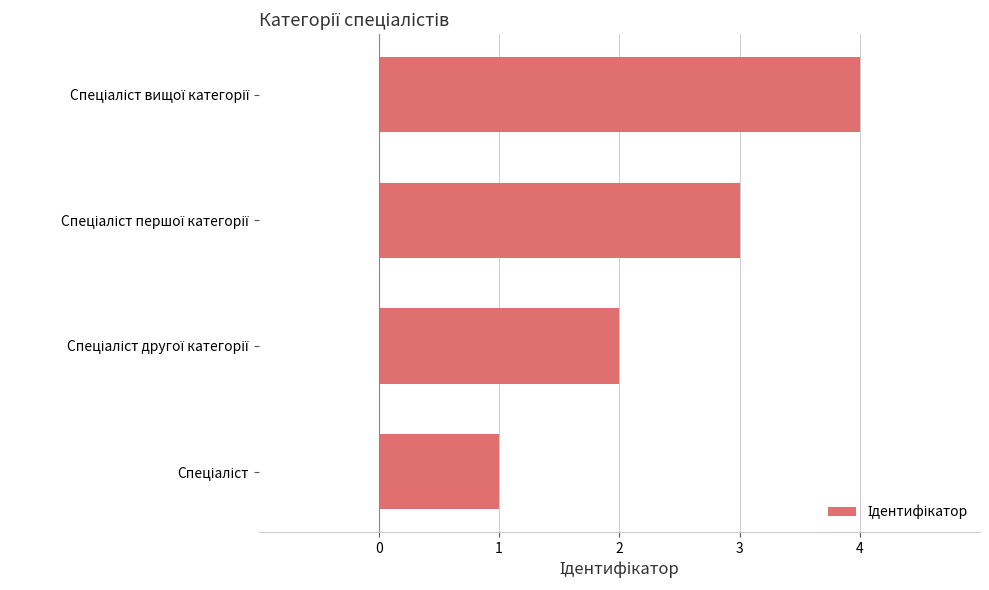

What is the greatest value displayed?

4